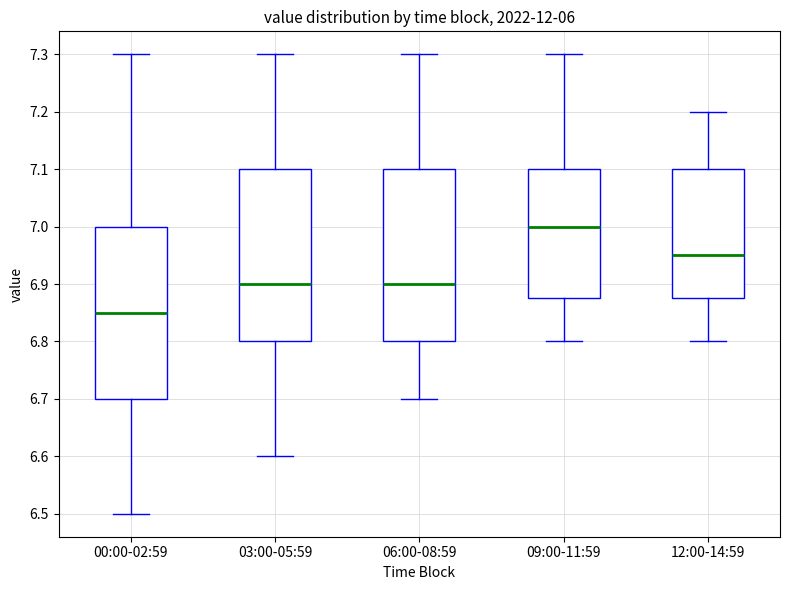

Which box has the lowest median line?

00:00-02:59